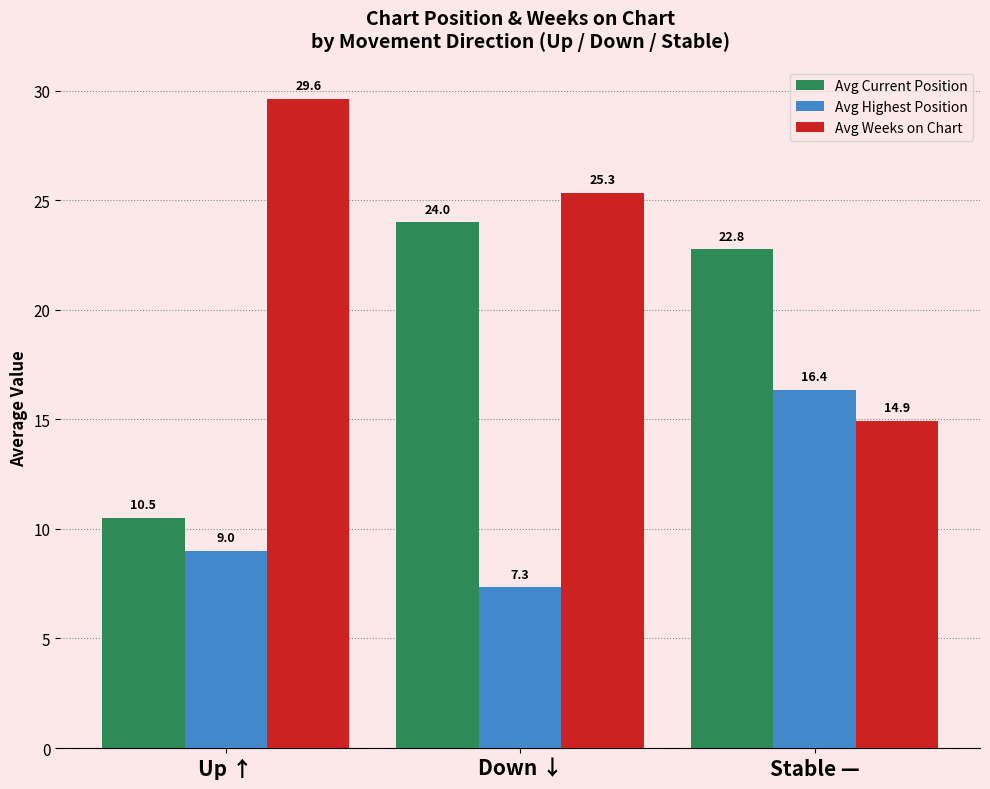

What is the value of the Avg Highest Position bar at the 3rd from the left?

16.4